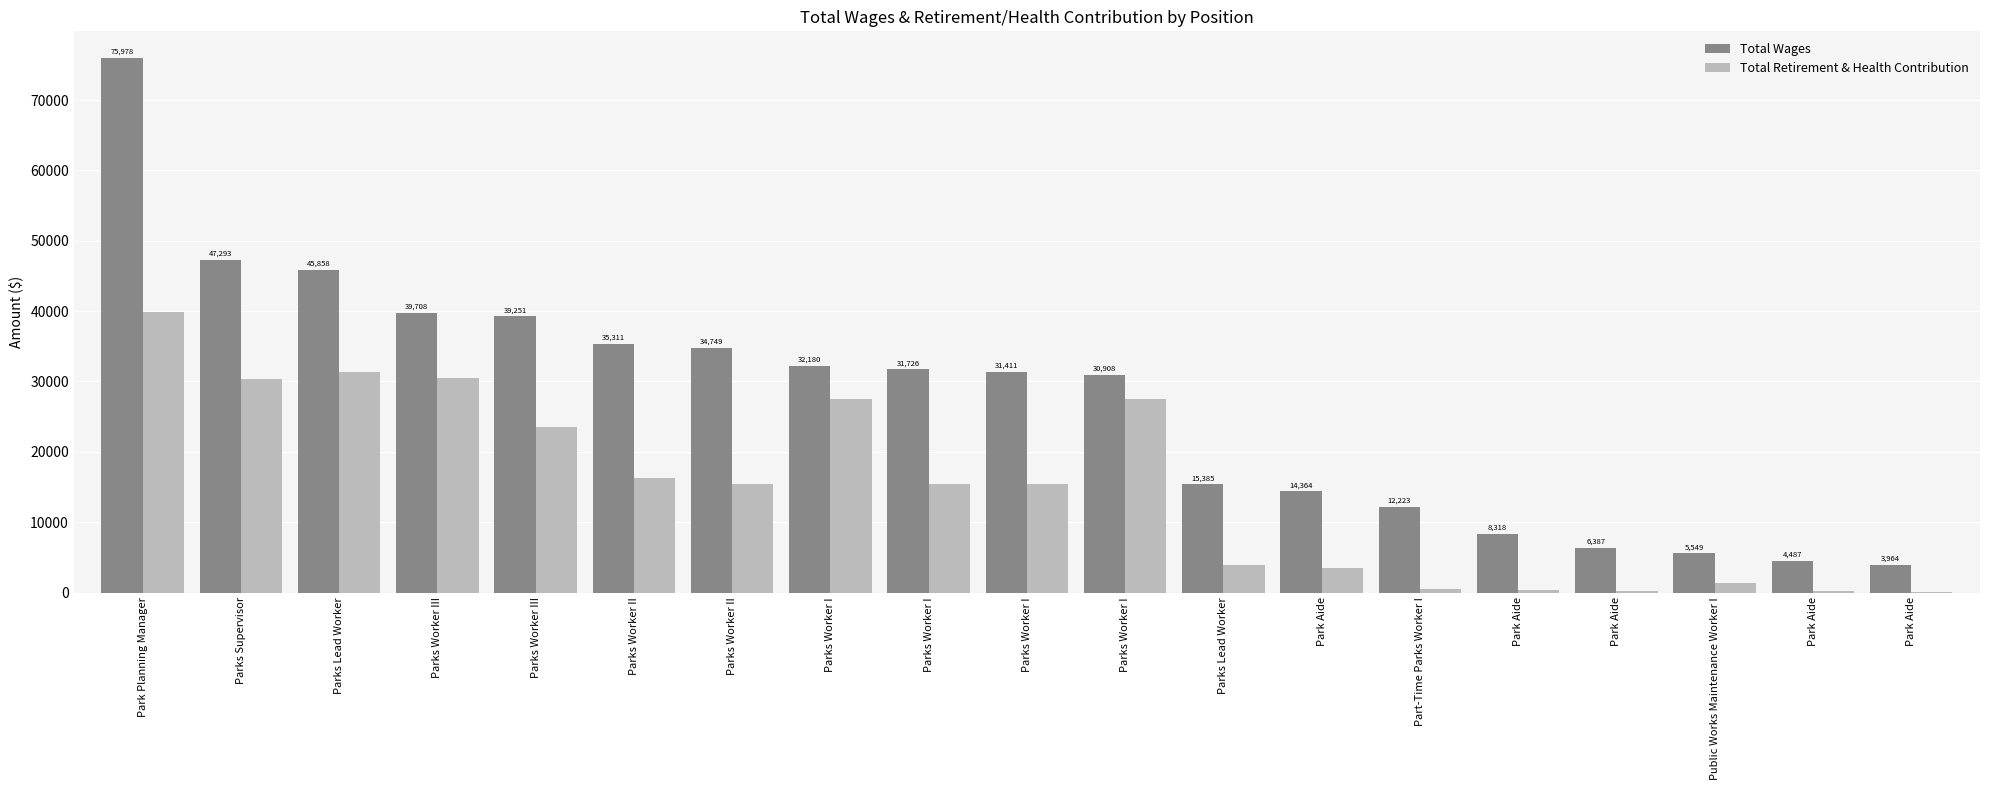

Which series has the largest total across all categories?

Total Wages